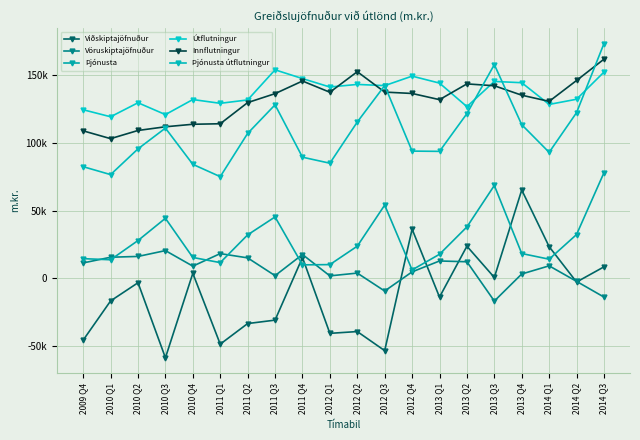

Reading left to right, extract all data points from this chart.

Viðskiptajöfnuður: 2009 Q4=-45647	2010 Q1=-16704	2010 Q2=-3272	2010 Q3=-58708	2010 Q4=3678	2011 Q1=-48646	2011 Q2=-33435	2011 Q3=-30898	2011 Q4=15354	2012 Q1=-40666	2012 Q2=-39348	2012 Q3=-53451	2012 Q4=36348	2013 Q1=-13884	2013 Q2=23731	2013 Q3=622	2013 Q4=65258	2014 Q1=23396	2014 Q2=-2756	2014 Q3=8464
Vöruskiptajöfnuður: 2009 Q4=11361	2010 Q1=15574	2010 Q2=16159	2010 Q3=20470	2010 Q4=8985	2011 Q1=18250	2011 Q2=15096	2011 Q3=1968	2011 Q4=17584	2012 Q1=1797	2012 Q2=3860	2012 Q3=-9395	2012 Q4=4764	2013 Q1=12807	2013 Q2=12222	2013 Q3=-16805	2013 Q4=3182	2014 Q1=9216	2014 Q2=-2260	2014 Q3=-13862
Þjónusta: 2009 Q4=14520	2010 Q1=13700	2010 Q2=27916	2010 Q3=44340	2010 Q4=15403	2011 Q1=11593	2011 Q2=32090	2011 Q3=45339	2011 Q4=9936	2012 Q1=10126	2012 Q2=23748	2012 Q3=54103	2012 Q4=6200	2013 Q1=17752	2013 Q2=37973	2013 Q3=68591	2013 Q4=18314	2014 Q1=14113	2014 Q2=32339	2014 Q3=78017
Útflutningur: 2009 Q4=124538	2010 Q1=119354	2010 Q2=129706	2010 Q3=120953	2010 Q4=132076	2011 Q1=129295	2011 Q2=131793	2011 Q3=154033	2011 Q4=147576	2012 Q1=141337	2012 Q2=143259	2012 Q3=142358	2012 Q4=149386	2013 Q1=144226	2013 Q2=126836	2013 Q3=145459	2013 Q4=144516	2014 Q1=128469	2014 Q2=132301	2014 Q3=152356
Innflutningur: 2009 Q4=108948	2010 Q1=103187	2010 Q2=109229	2010 Q3=111957	2010 Q4=113815	2011 Q1=114196	2011 Q2=129819	2011 Q3=136440	2011 Q4=145768	2012 Q1=137473	2012 Q2=152650	2012 Q3=137585	2012 Q4=136573	2013 Q1=131998	2013 Q2=143638	2013 Q3=142269	2013 Q4=135292	2014 Q1=130725	2014 Q2=146158	2014 Q3=161917
Þjónusta útflutningur: 2009 Q4=82469	2010 Q1=76617	2010 Q2=95650	2010 Q3=110984	2010 Q4=84211	2011 Q1=75105	2011 Q2=107061	2011 Q3=128180	2011 Q4=89493	2012 Q1=85033	2012 Q2=115480	2012 Q3=142431	2012 Q4=93985	2013 Q1=93793	2013 Q2=121692	2013 Q3=157892	2013 Q4=113496	2014 Q1=93066	2014 Q2=122404	2014 Q3=173423